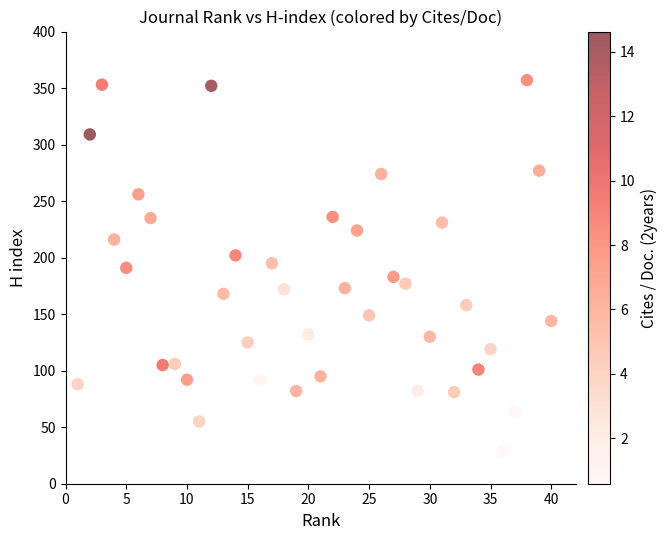

What is the range of Y values (max minus min)?

328